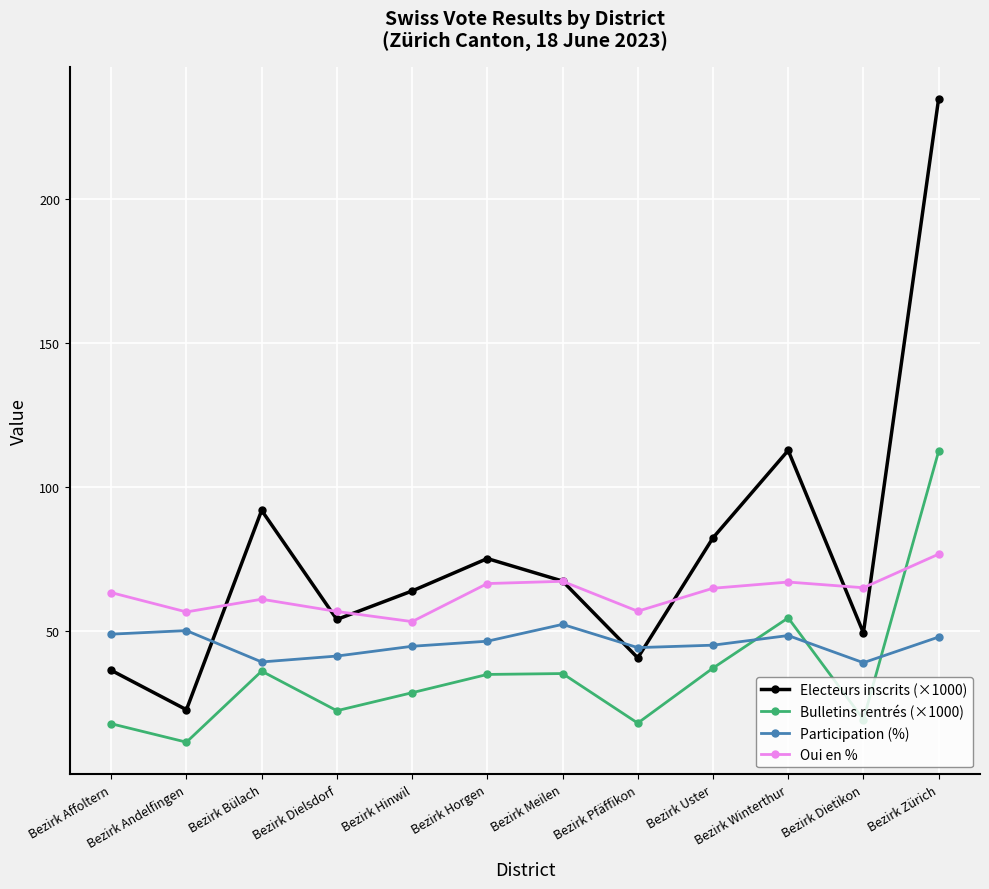

What is the highest value of the Bulletins rentrés (×1000) series?

112.4